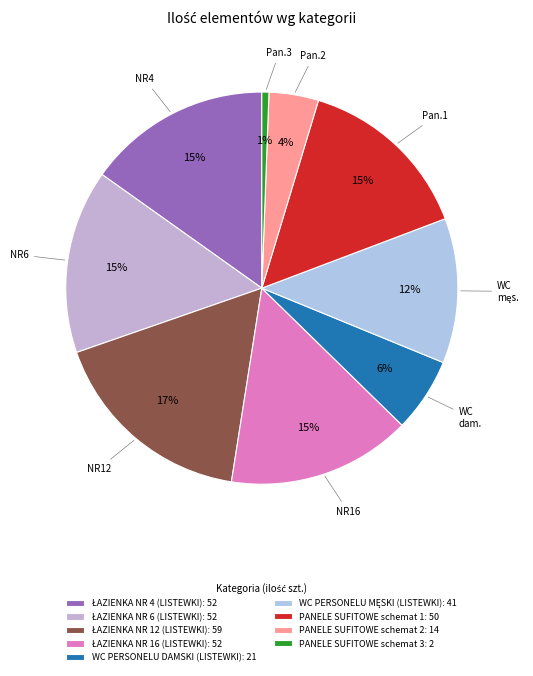

How much of the chart is everything except PANELE SUFITOWE schemat 2?

95.9%